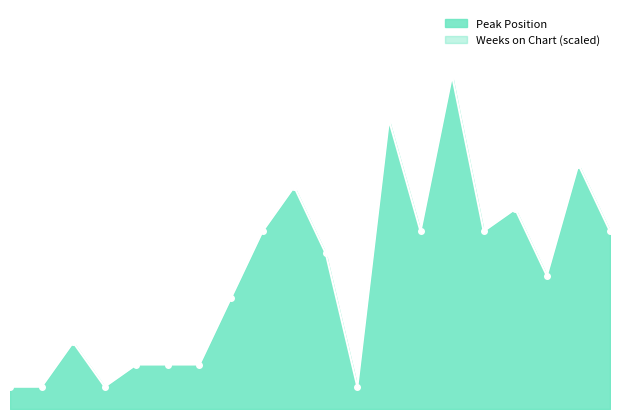

What is the total value across all series at 3?

3.9